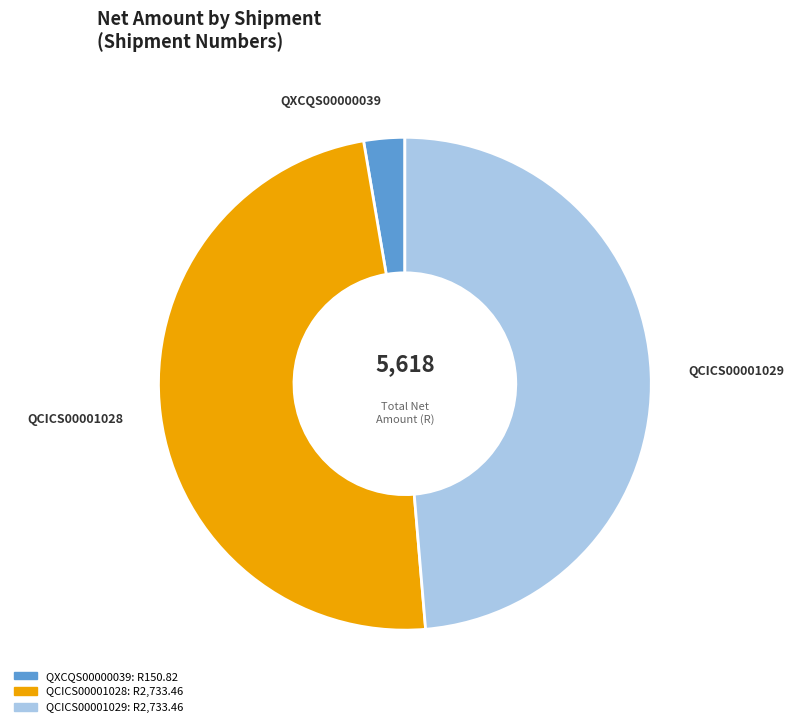

Which has a higher value, QCICS00001029 or QXCQS00000039?

QCICS00001029